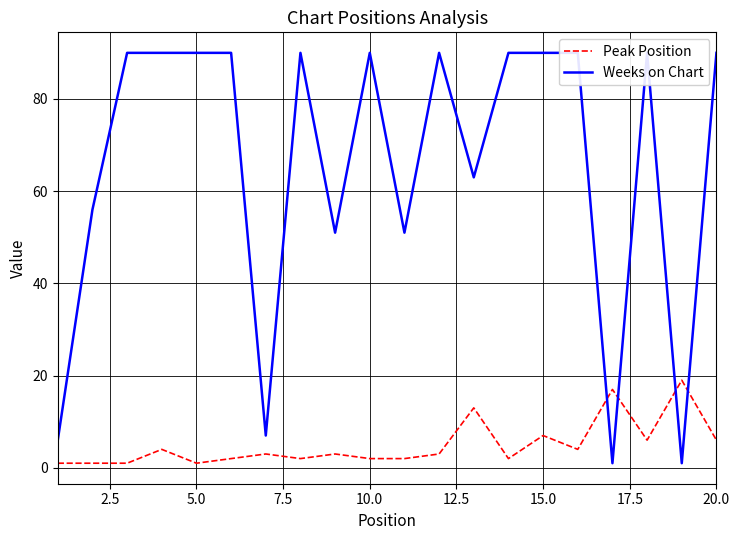

Rank the series by their average value, from highest to lowest.

Weeks on Chart, Peak Position